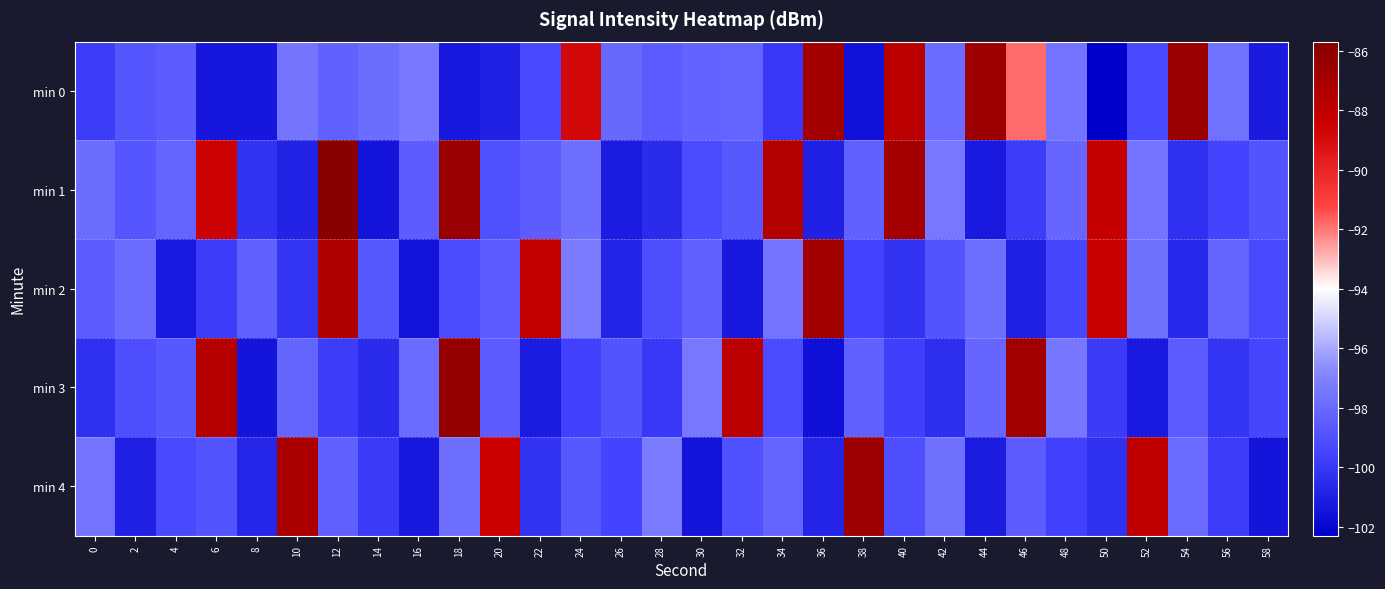

Which has a higher value, 16 or 26?

16